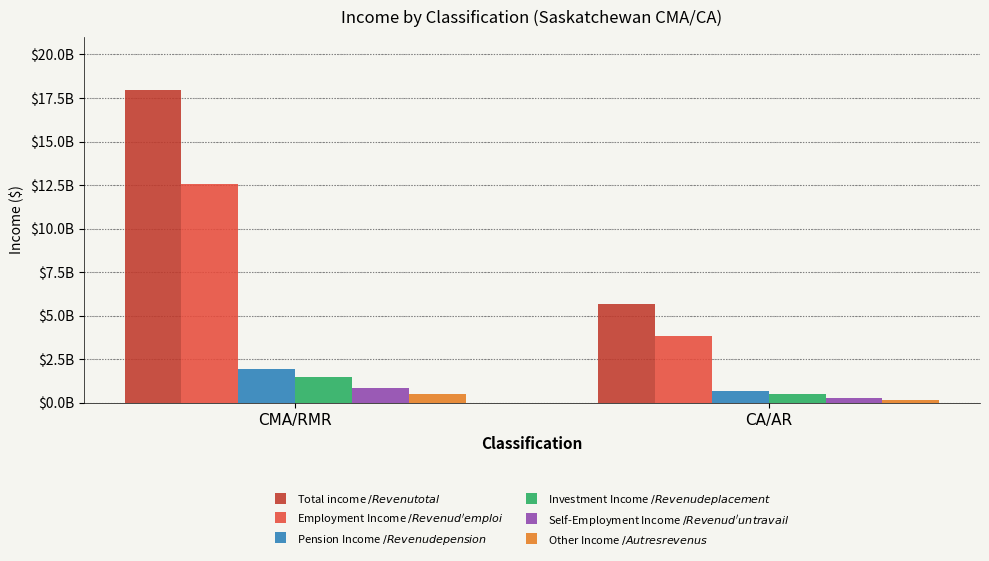

Are the bars horizontal?

No